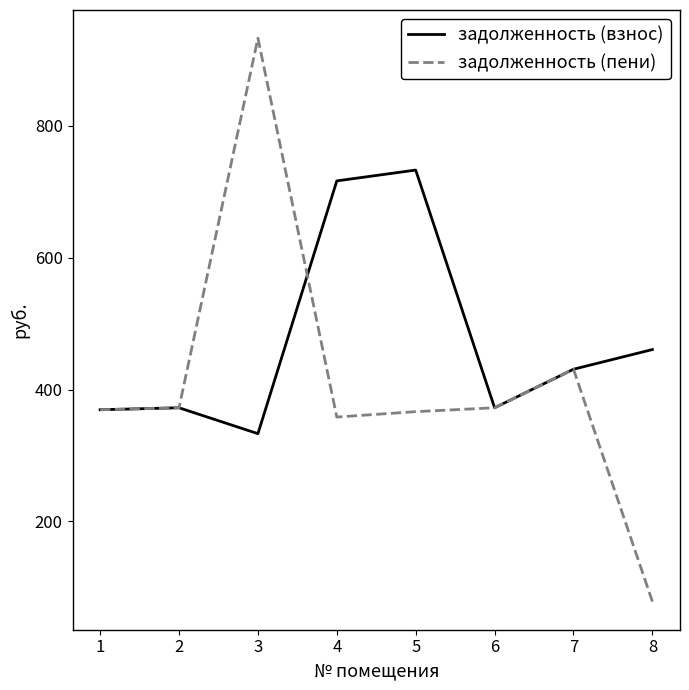

What are all the series names shown in the legend?

задолженность (взнос), задолженность (пени)